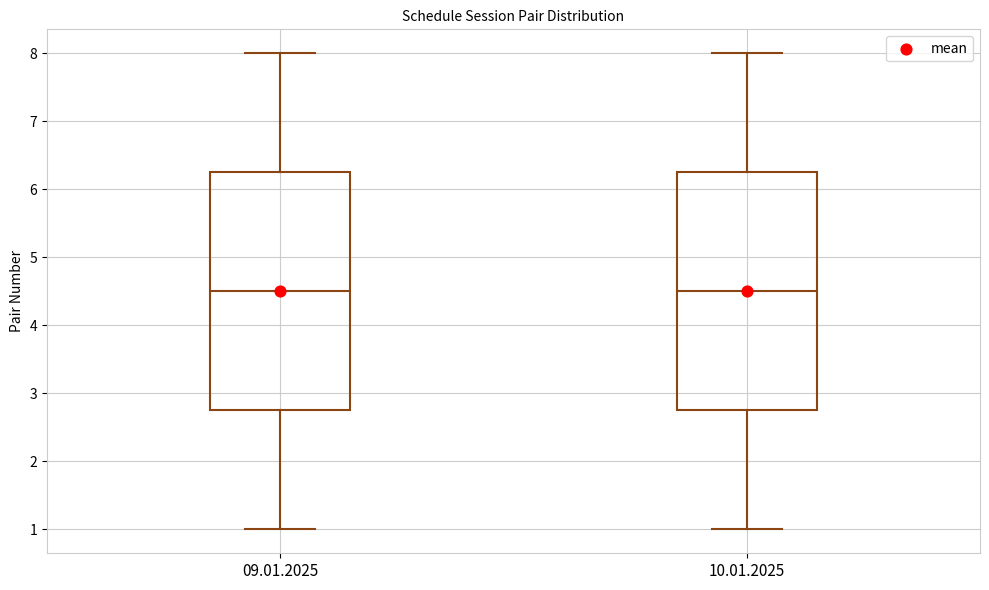

Where does the lower whisker of the box for 10.01.2025 end on the y-axis? The values are not printed on the chart, so give them approximately, as read against the axis.

1.0